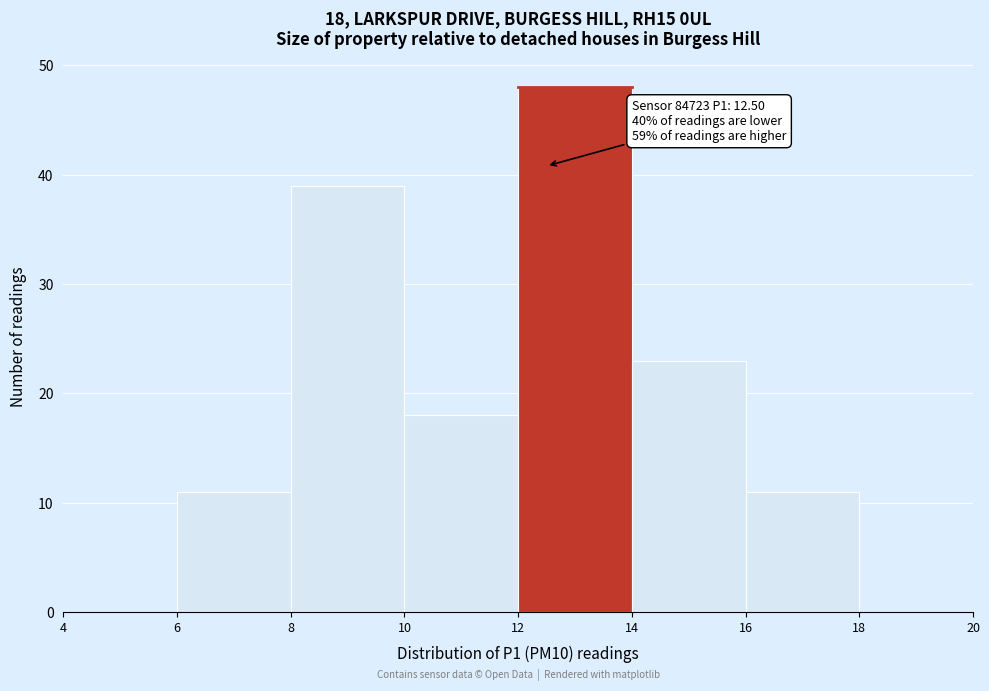

Over which range of the x-axis is the bar tallest?

12 to 14